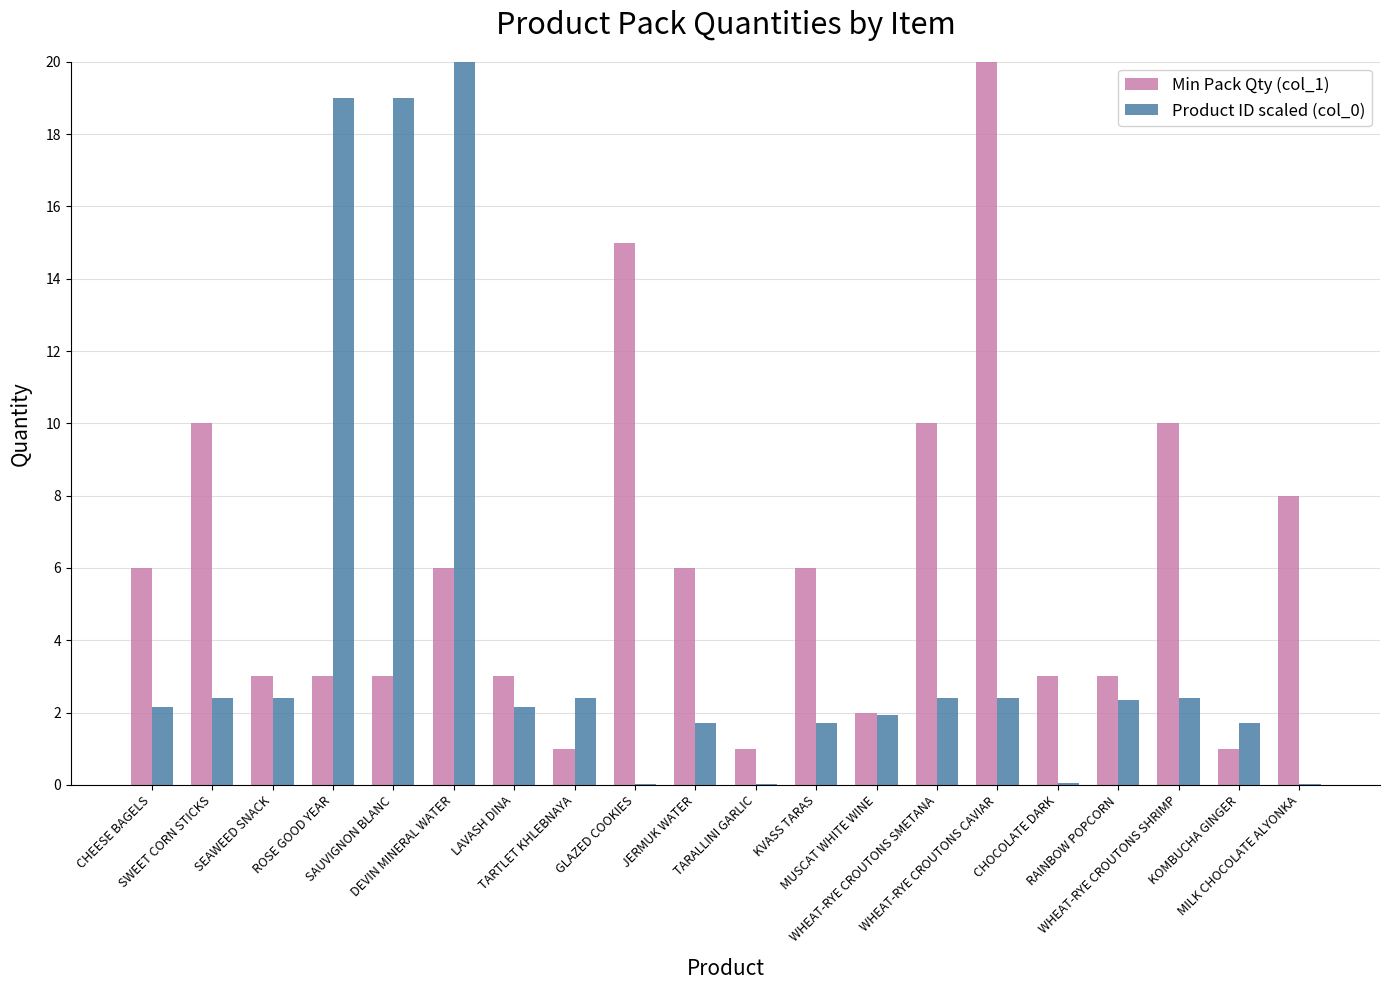

At which category is the sum across all series the highest?

DEVIN MINERAL WATER